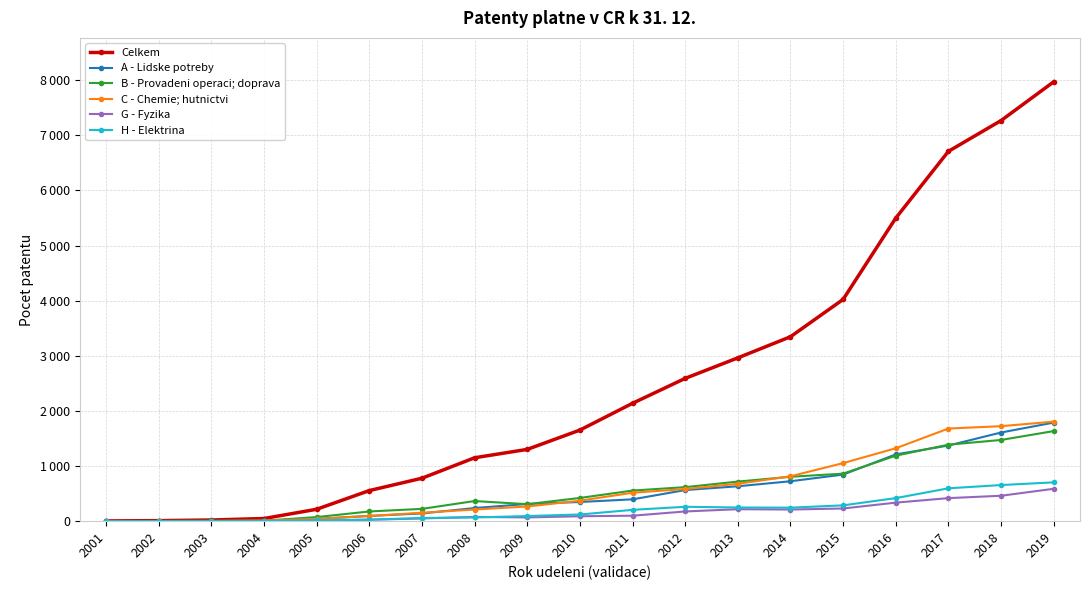

Is this an area chart (filled region under the line)?

No